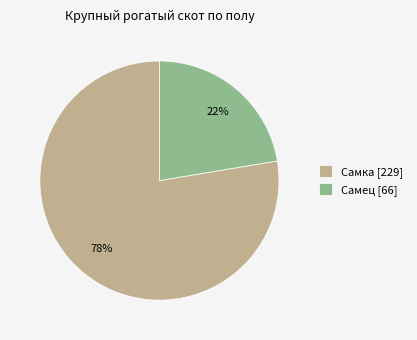

The Самец slice represents 22% of the pie. True or false?

True